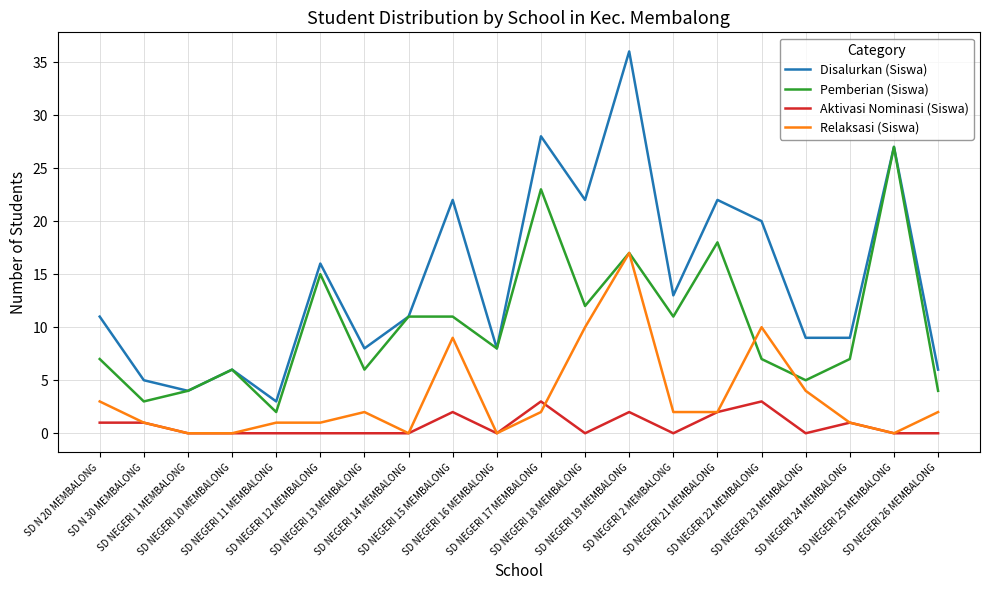

True or false: Aktivasi Nominasi (Siswa) has more than 0 points higher than both neighbors.

True